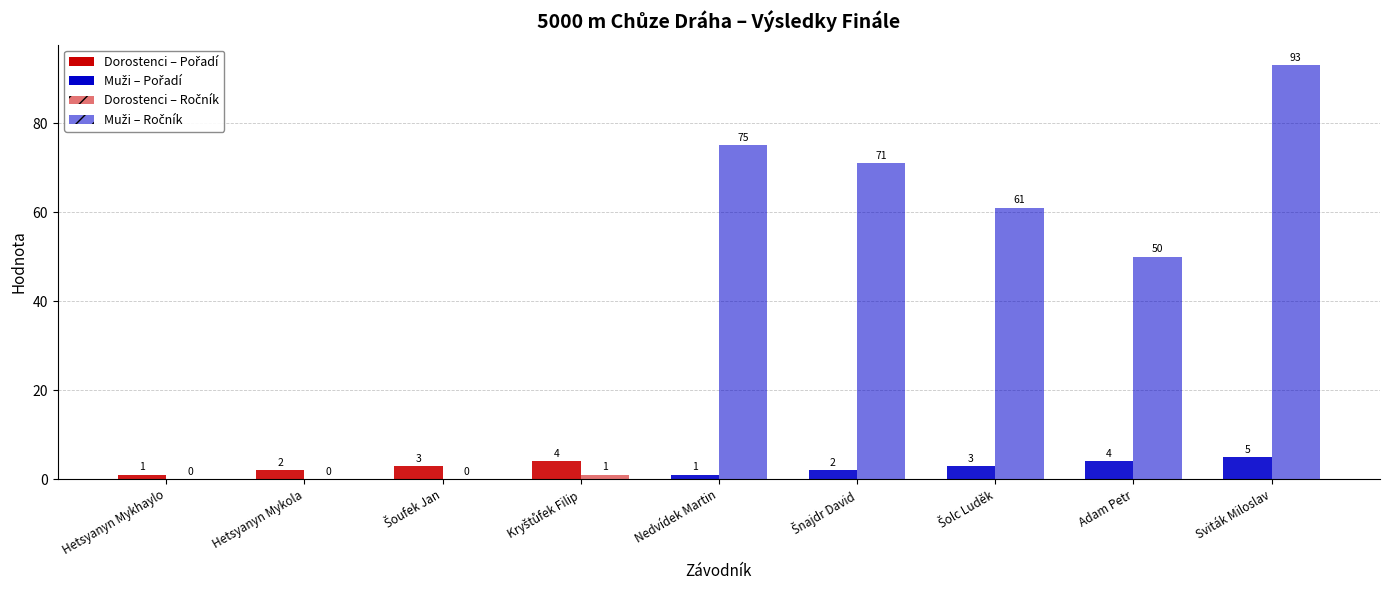

How many data points does each series have?

9